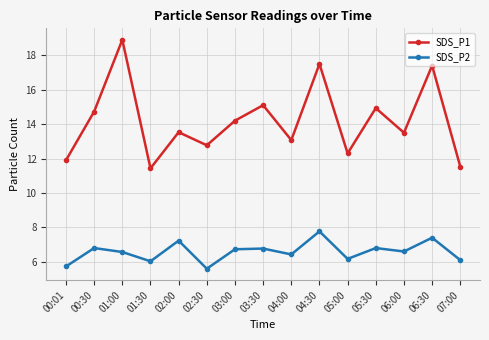

How many series are shown in this chart?

2